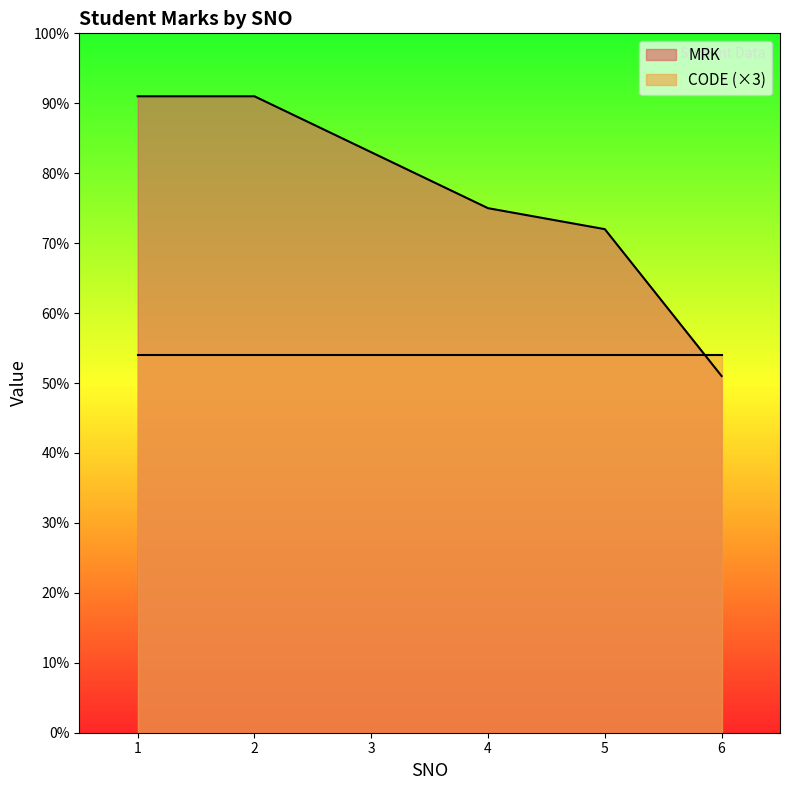

The value at 4 is 123. True or false?

False